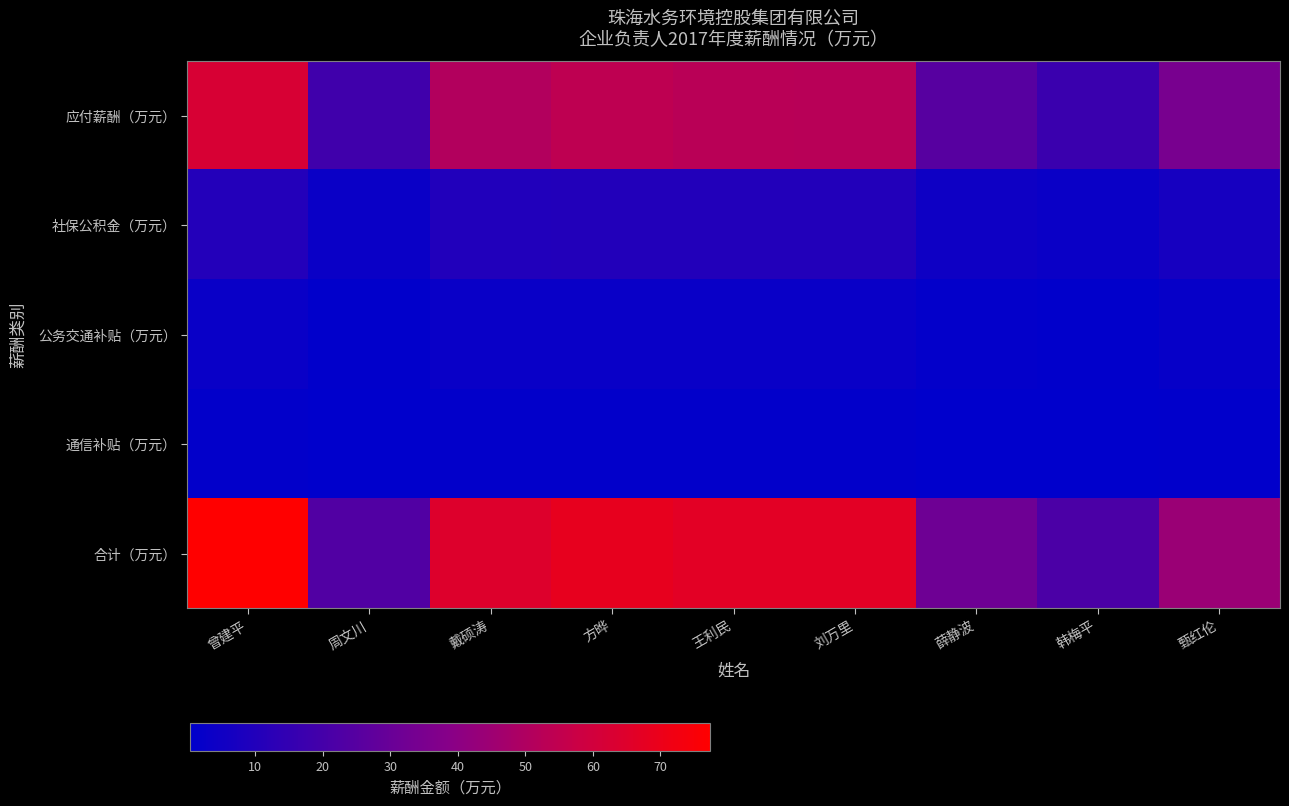

What is the difference between the highest and lowest values at 薛静波?

31.2